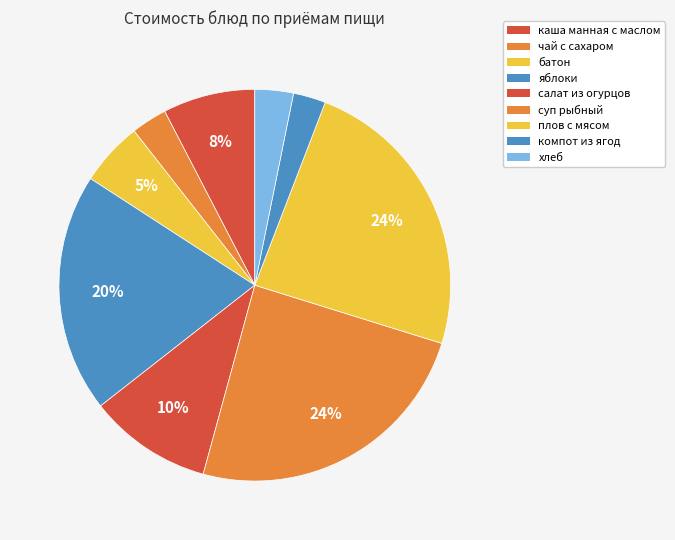

Is it true that плов с мясом is 36% of the pie?

False